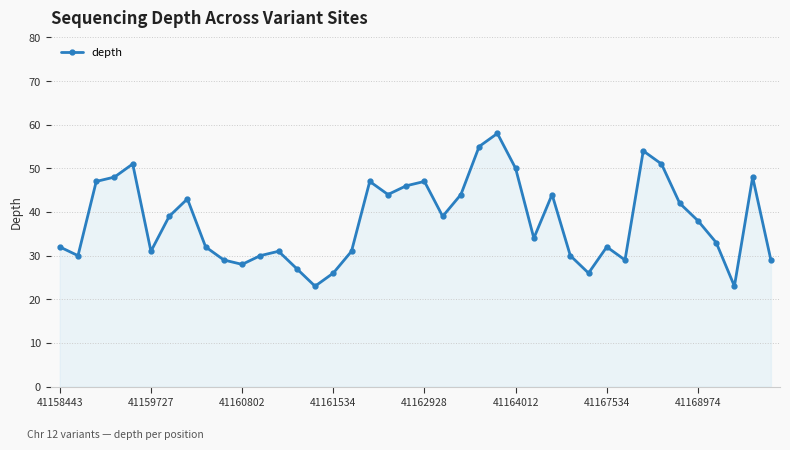

True or false: the data has more than 0 interior local peaks.

True